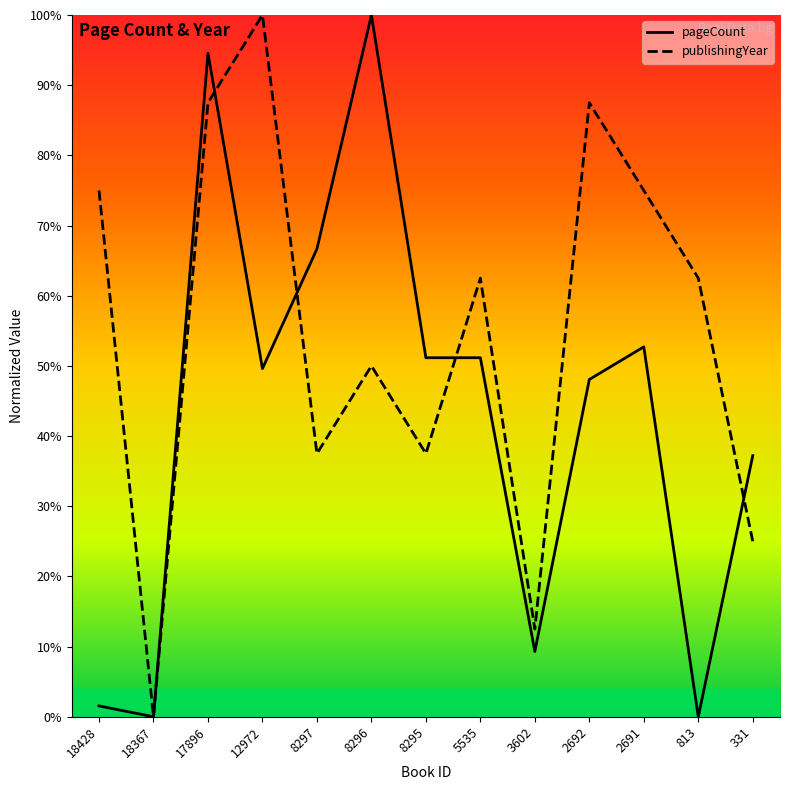

What is the greatest value displayed?

100.0